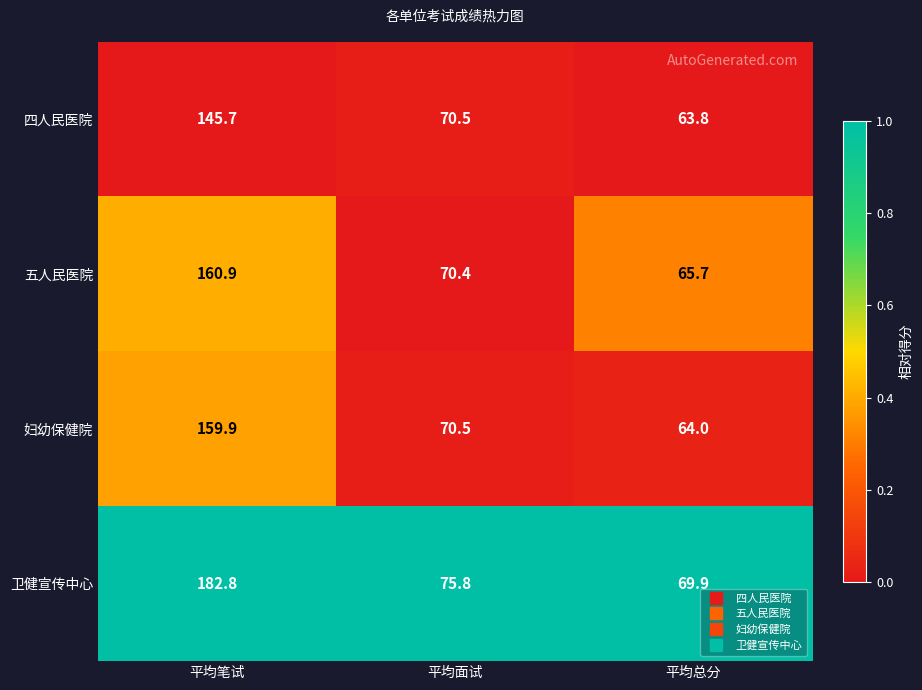

Which series has the largest total across all categories?

卫健宣传中心